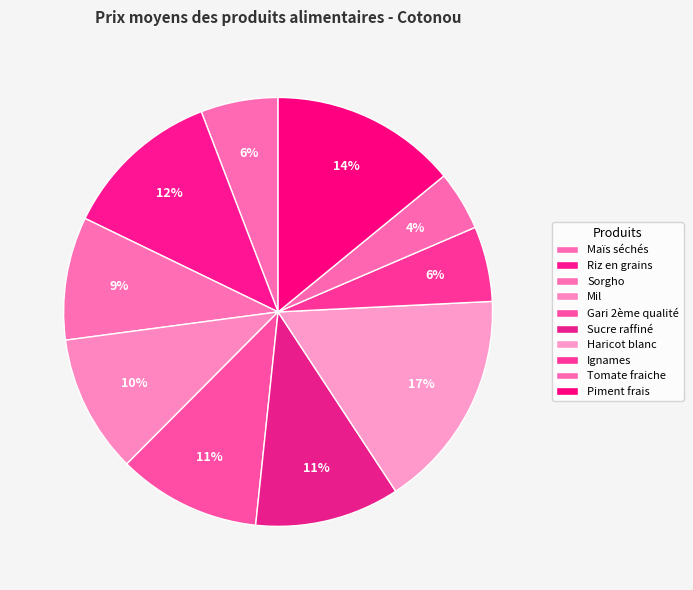

To the nearest percent, what is the combined percentage of Piment frais and Riz en grains?

26%